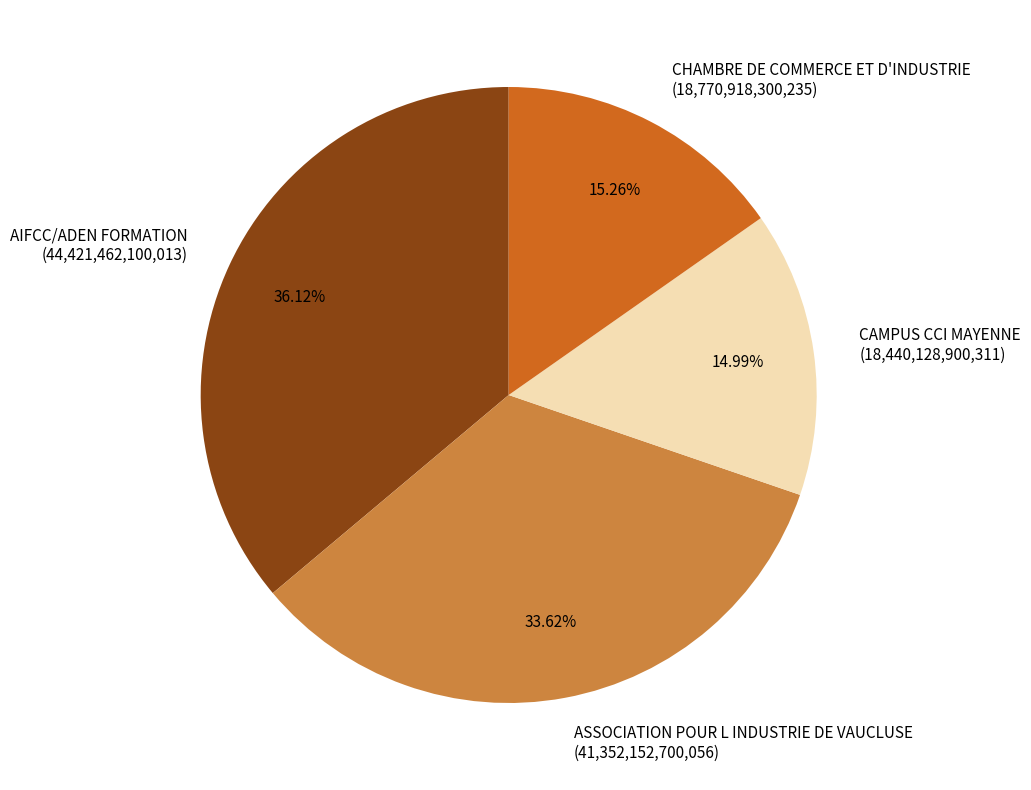

Does any single category account for the majority?

No